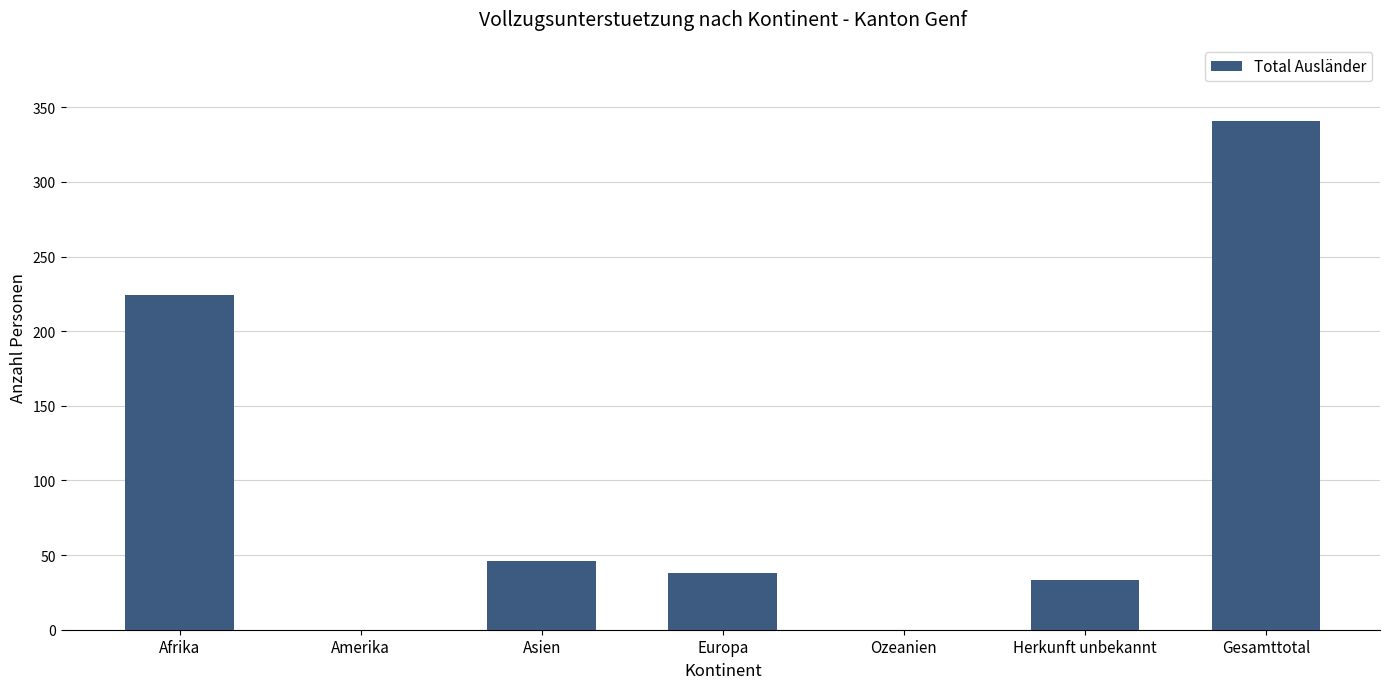

Does the chart contain stacked bars?

No